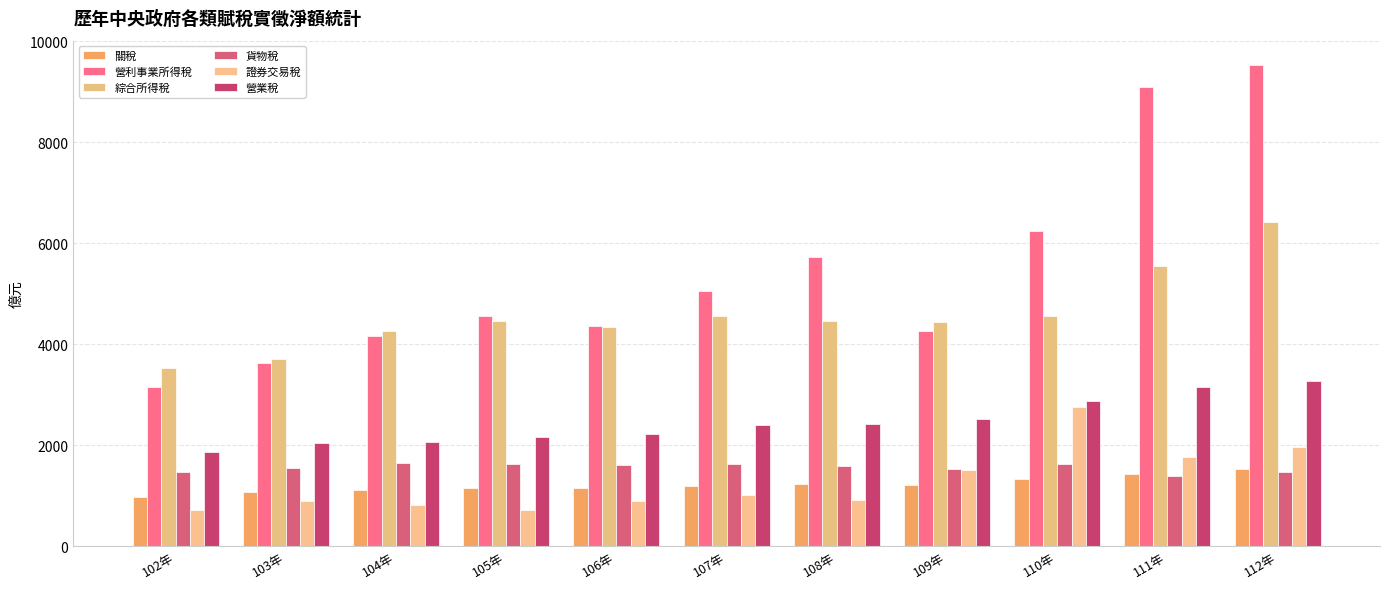

What is the sum of the 綜合所得稅 values at 108年 and 107年?

9011